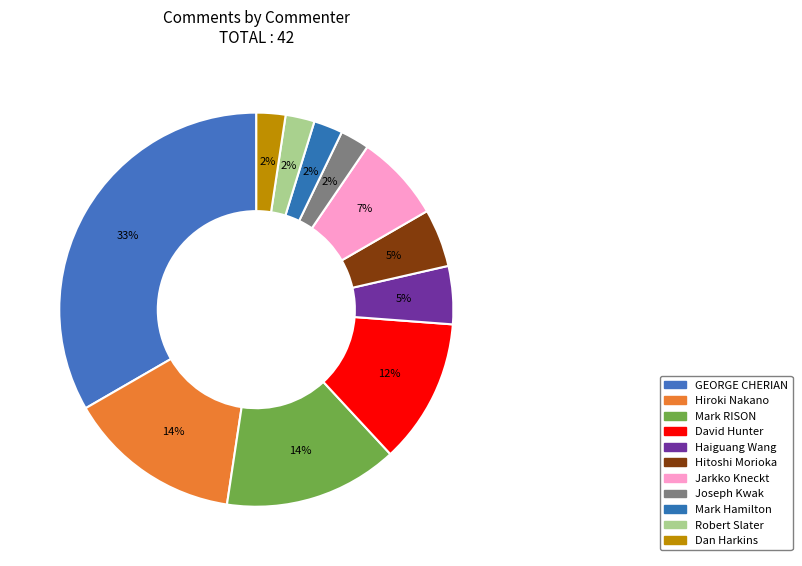

To the nearest percent, what is the combined percentage of Robert Slater and David Hunter?

14%